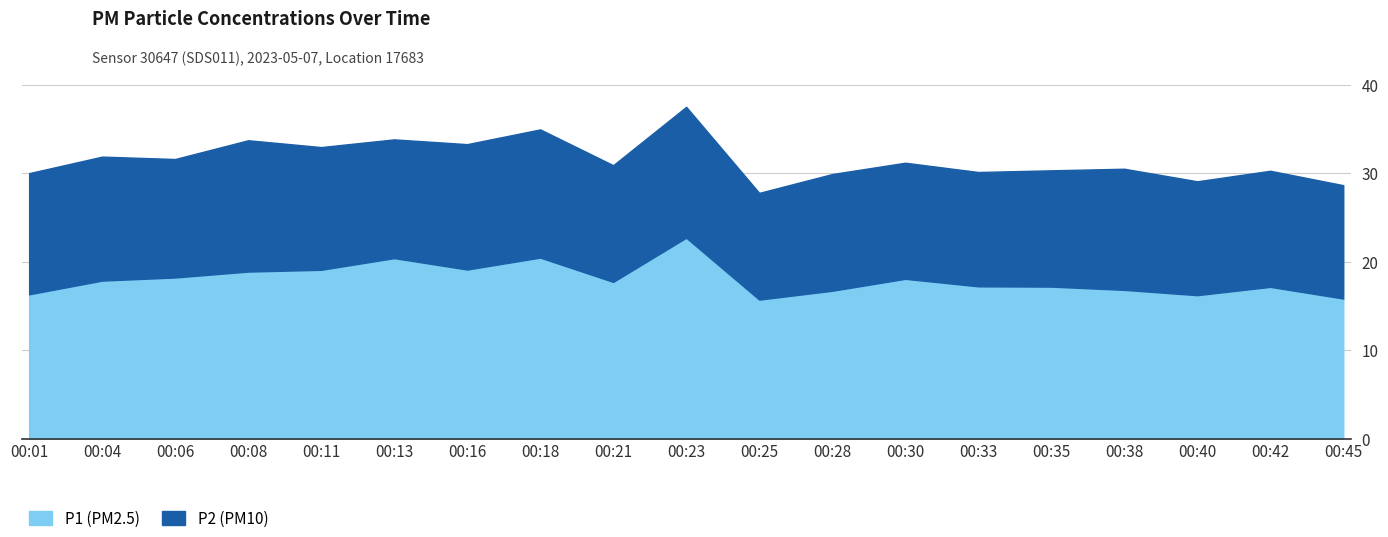

What value does the P1 (PM2.5) series have at 00:40?

16.2